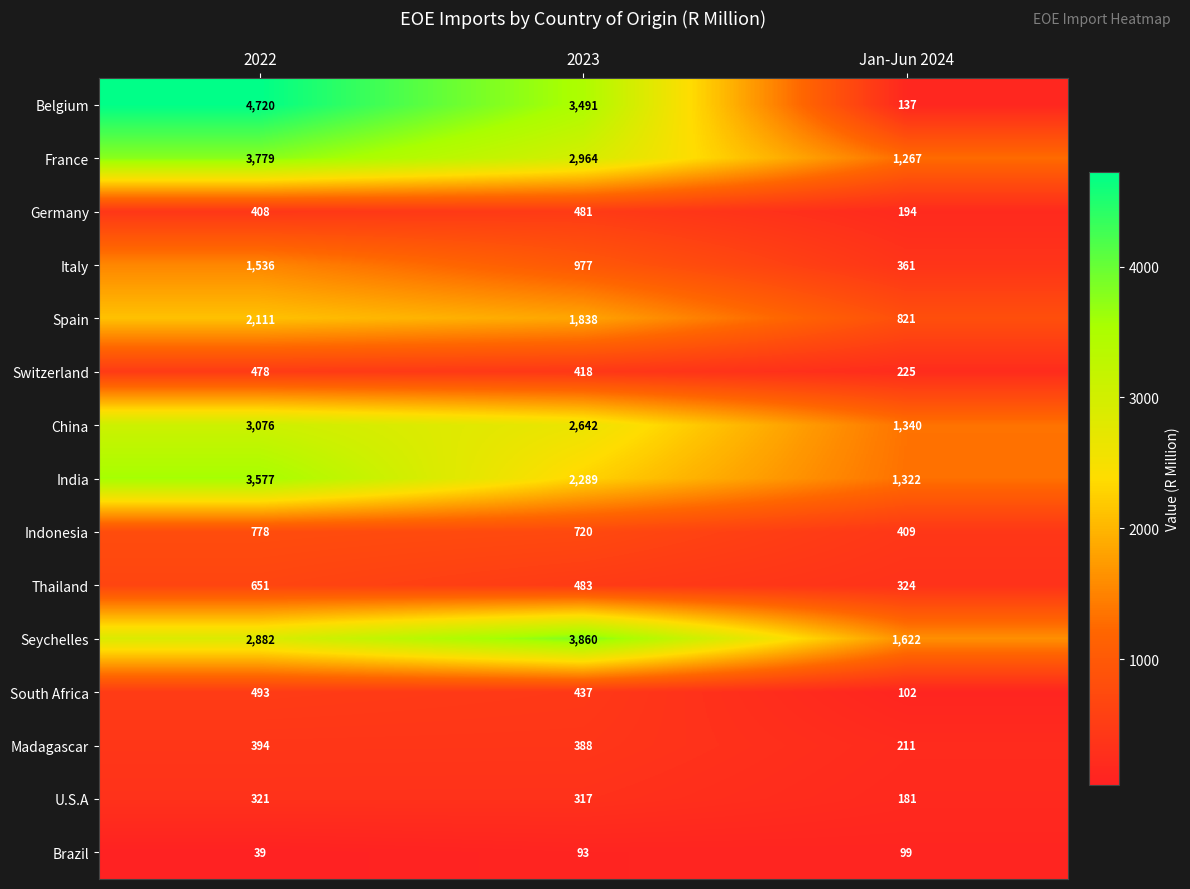

Which series has the widest spread of values?

Belgium